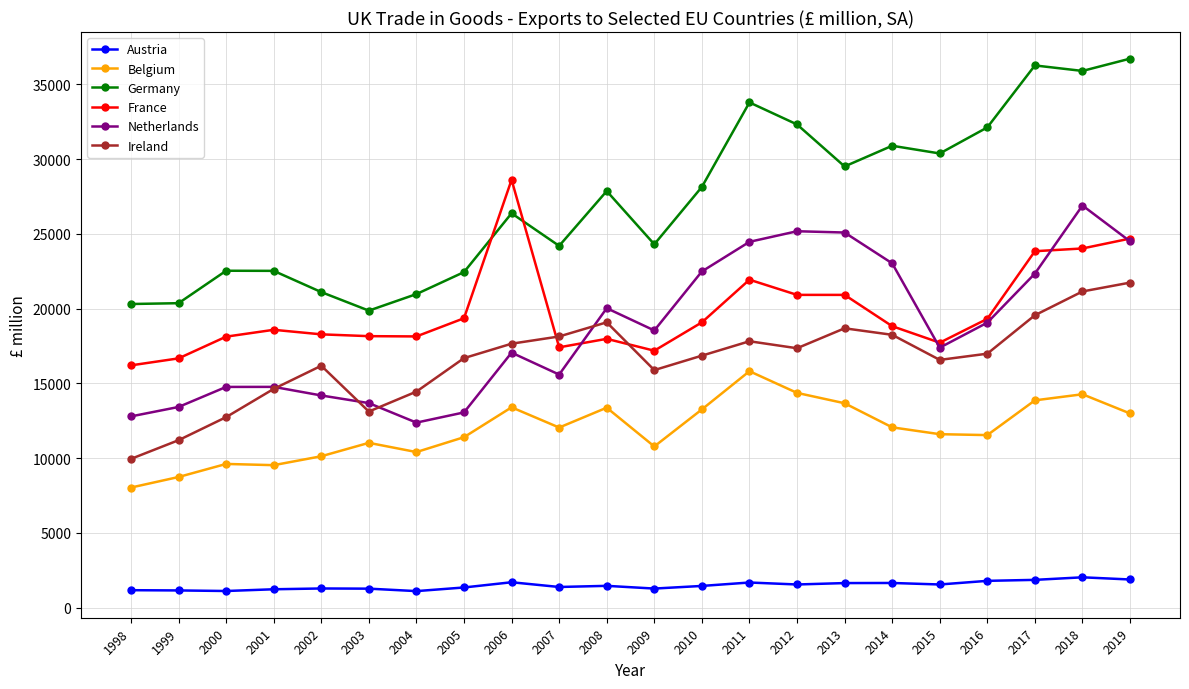

Rank the series by their maximum value, from highest to lowest.

Germany, France, Netherlands, Ireland, Belgium, Austria